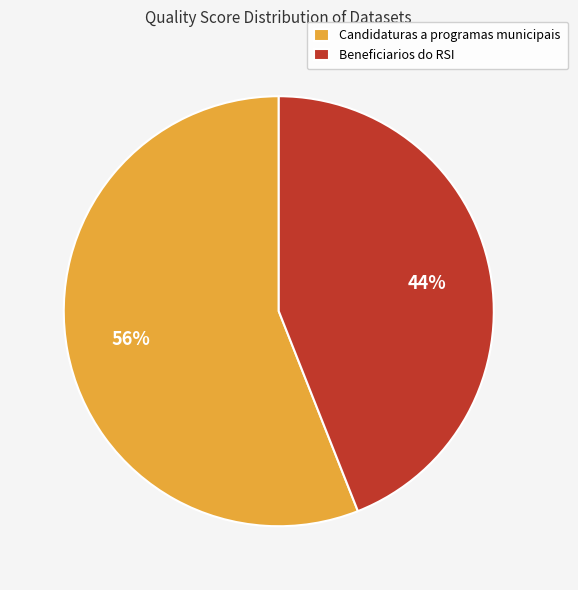

Which category accounts for the majority?

Candidaturas a programas municipais